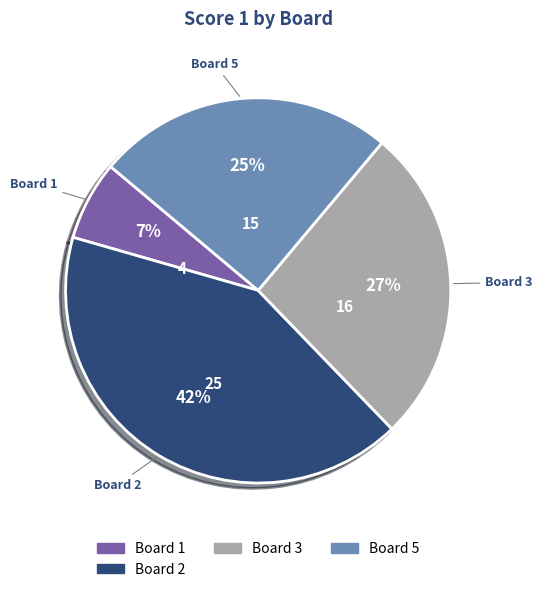

Is there a majority slice in this chart?

No